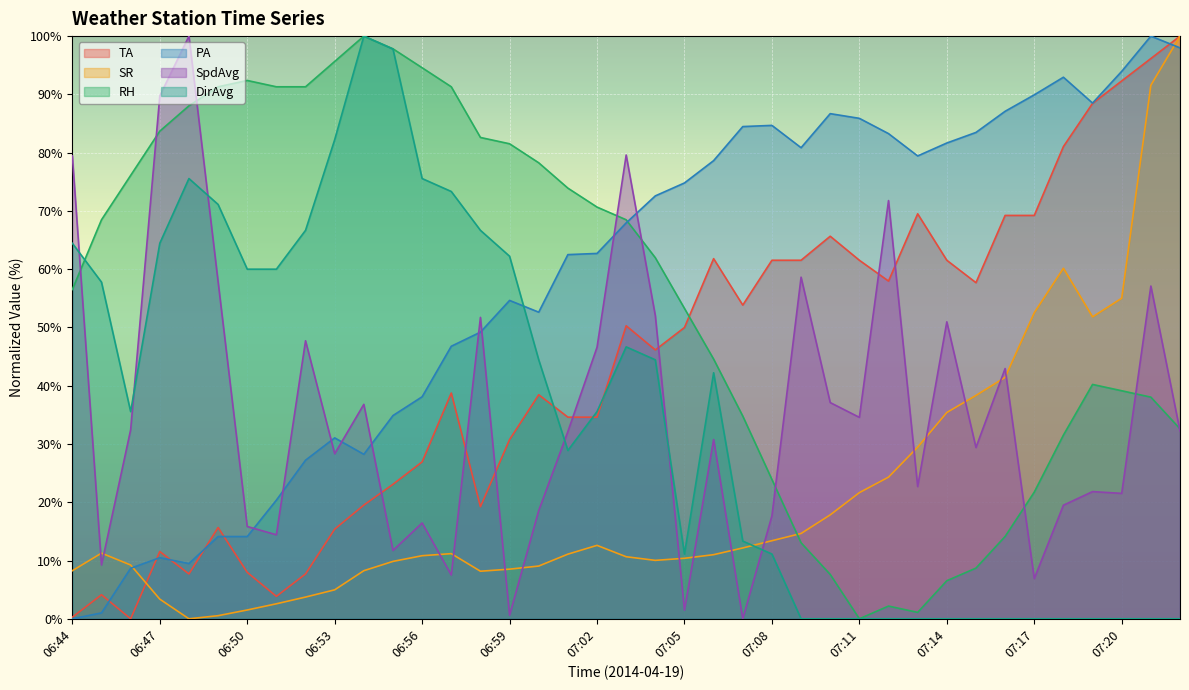

At how many categories does at least one series exceed 0?

39